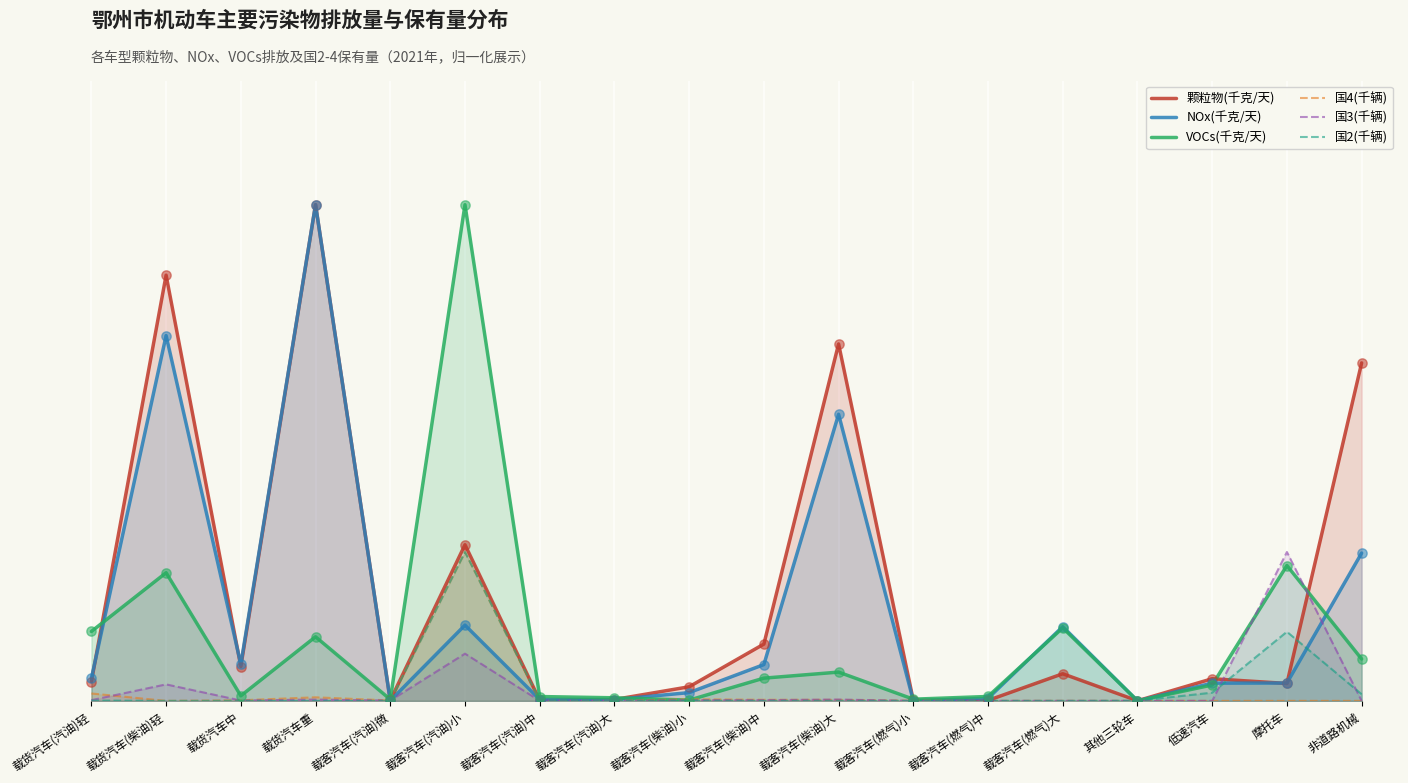

Which series reaches the minimum Y coordinate?

国4(千辆)